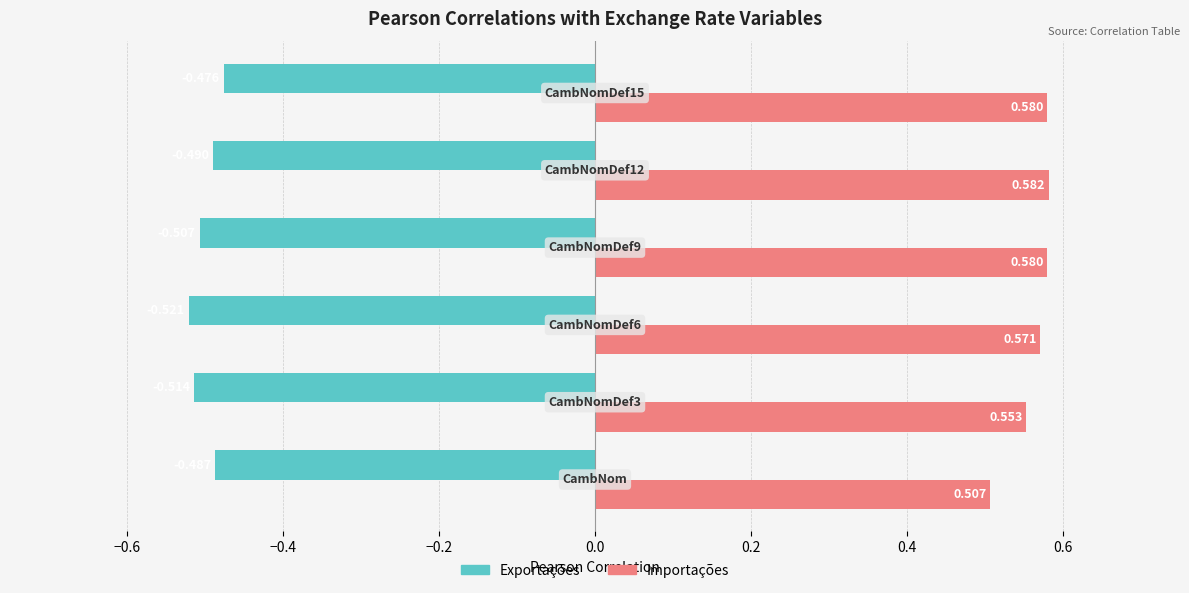

Reading left to right, what are all the values shown in this chart?

Pearson Correlation (Exportações): -0.5	-0.5	-0.5	-0.5	-0.5	-0.5
Pearson Correlation (Importações): 0.5	0.6	0.6	0.6	0.6	0.6